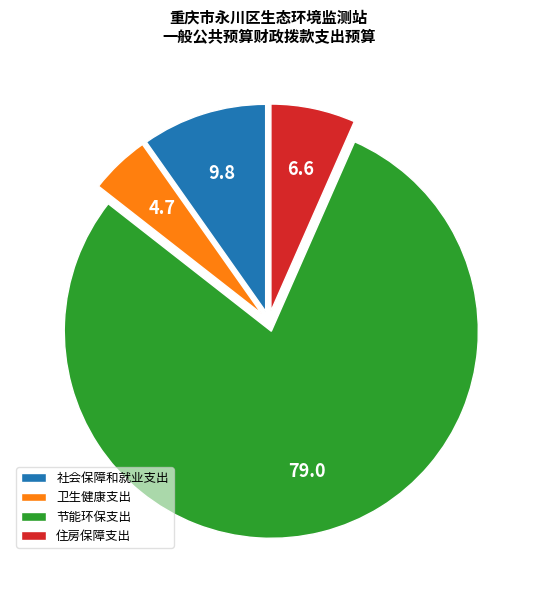

The 住房保障支出 slice represents 7% of the pie. True or false?

True